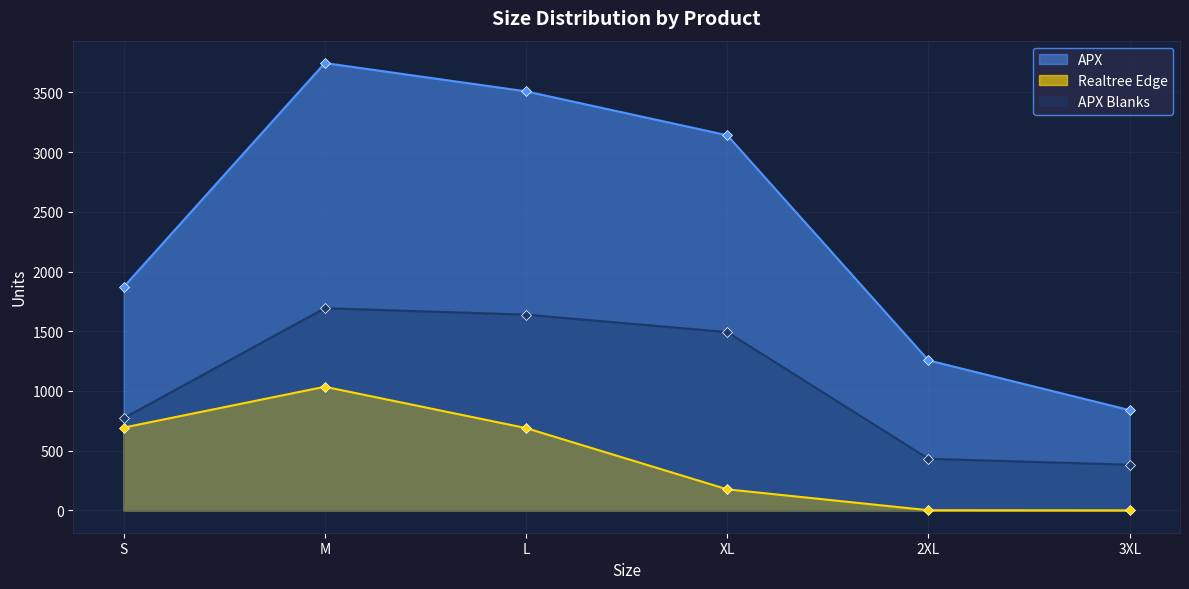

Rank the series by their maximum value, from highest to lowest.

APX, APX Blanks, Realtree Edge